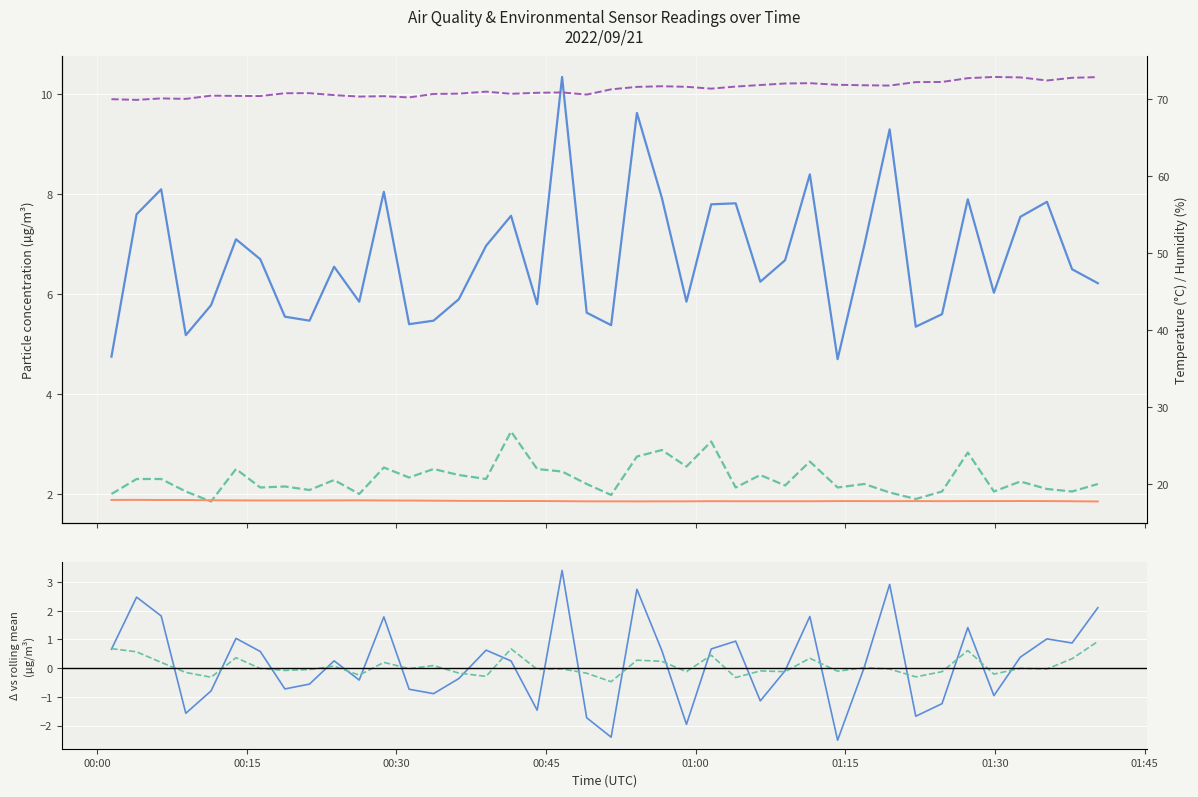

What is the value of the SDS_P1 point at the 27th from the left?

6.2